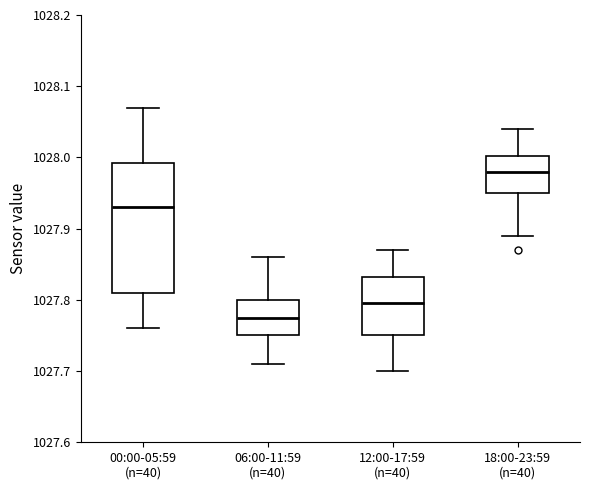

Which box has the lowest median line?

06:00-11:59 (n=40)